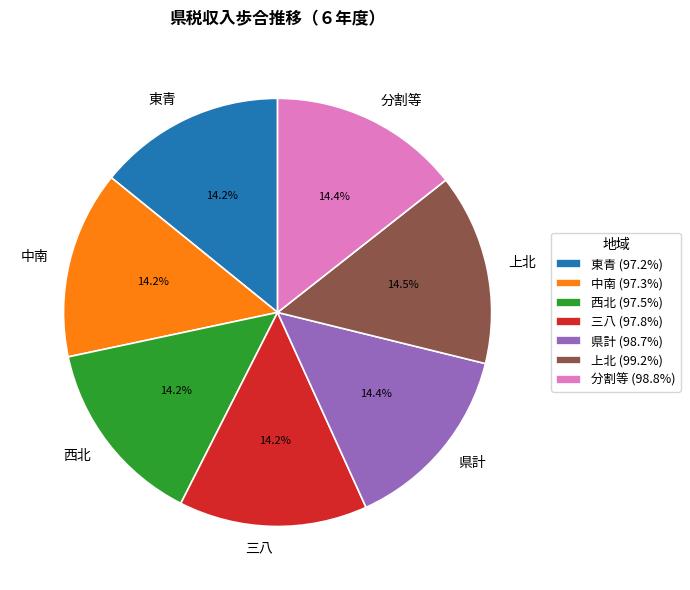

The 東青 slice represents 1% of the pie. True or false?

False